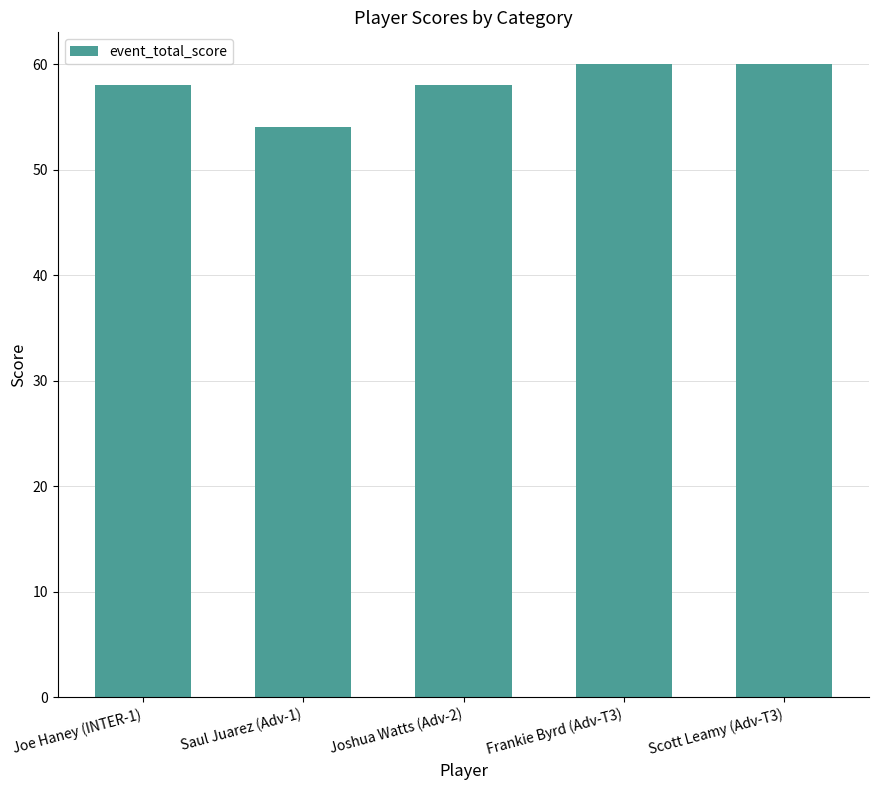

Which label corresponds to the smallest value in the chart?

Saul Juarez (Adv-1)